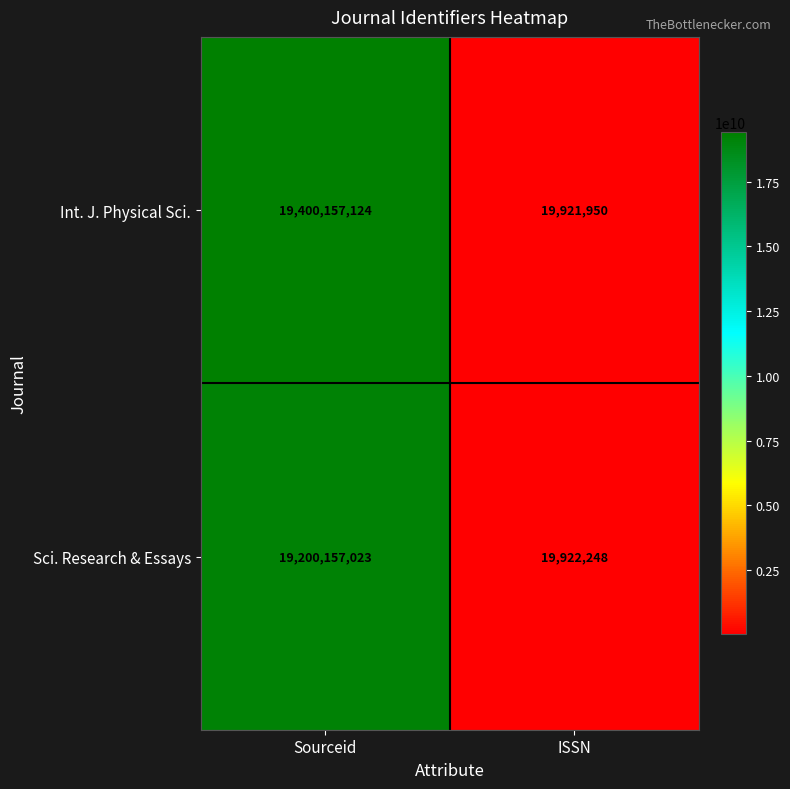

What is the total value across all series at ISSN?

39844198